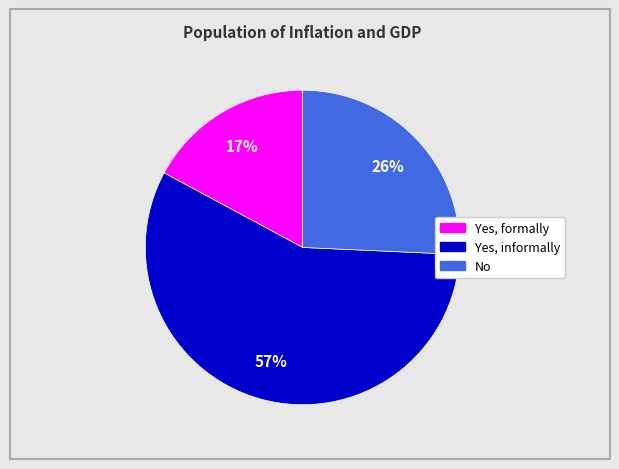

What is the ratio of the value at No to the value at Yes, formally?

1.5